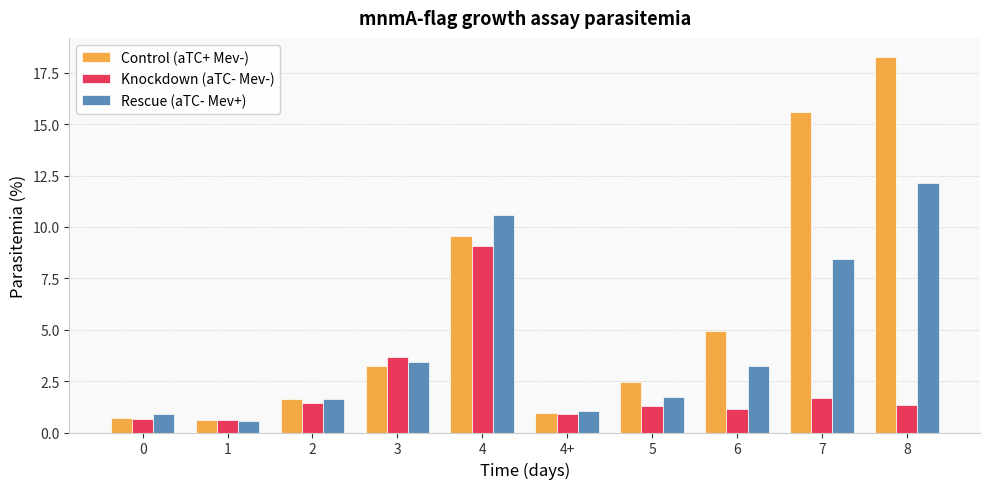

Which category has the highest value across all series?

8